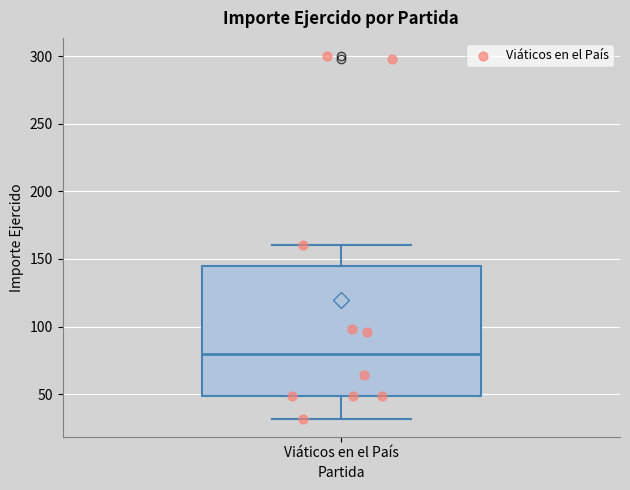

Transcribe this box plot: give where the median line is, the range the box spans, and where the two whiskers end, as read against the y-axis. The values are not printed on the chart, so give them approximately, as read against the axis.

median 80, box 50 to 145, whiskers 30 to 160